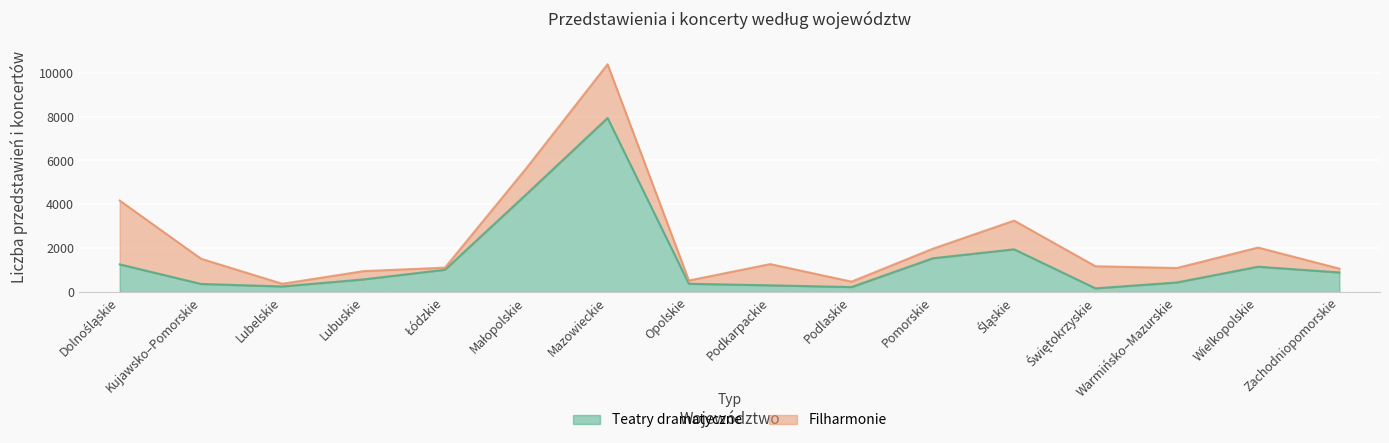

At which category does the chart reach its minimum across all series?

Świętokrzyskie